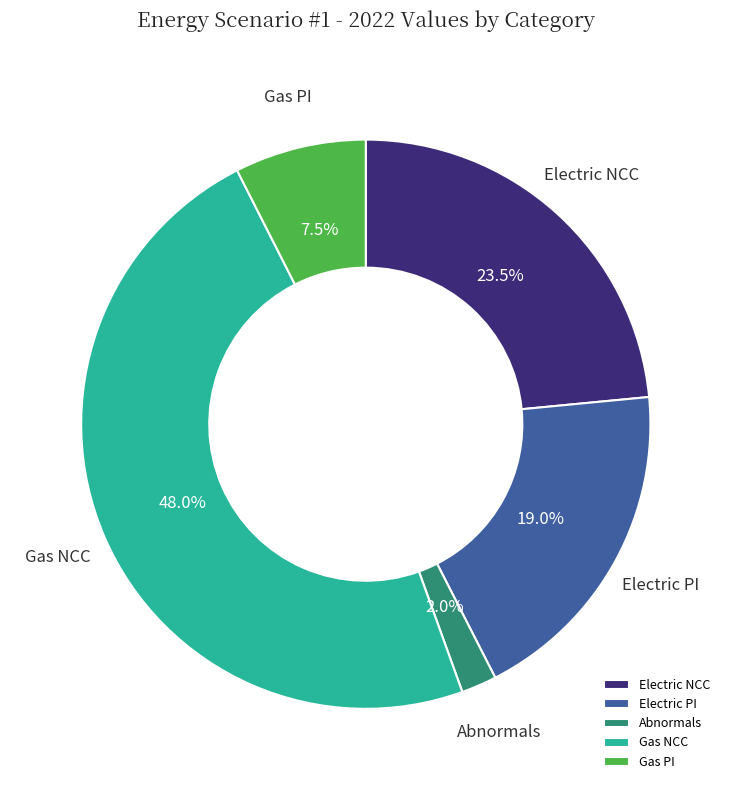

Does Electric PI represent more than half of the total?

No